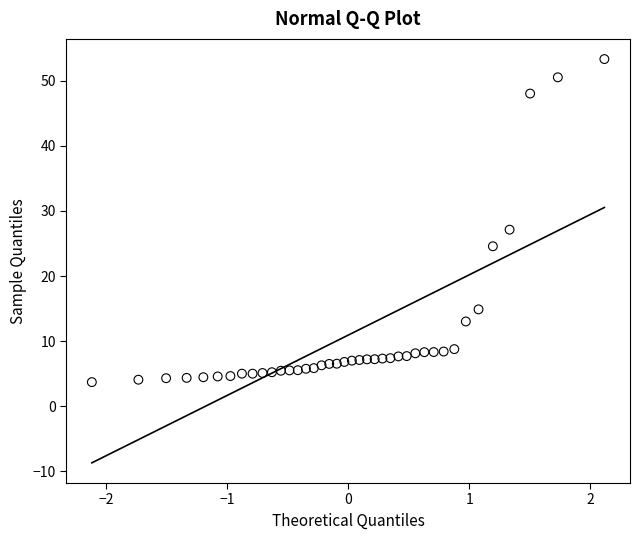

What Y value in the scatter plot is closest to 28?

27.1